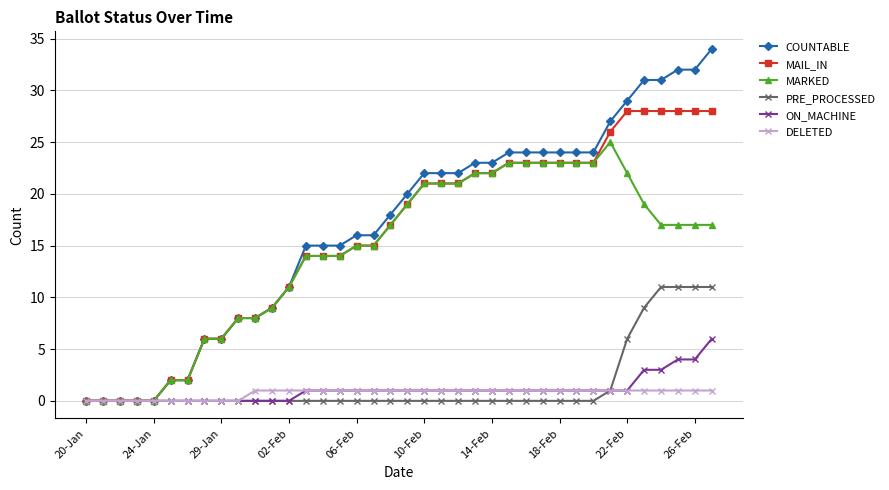

What is the highest value of the MAIL_IN series?

28